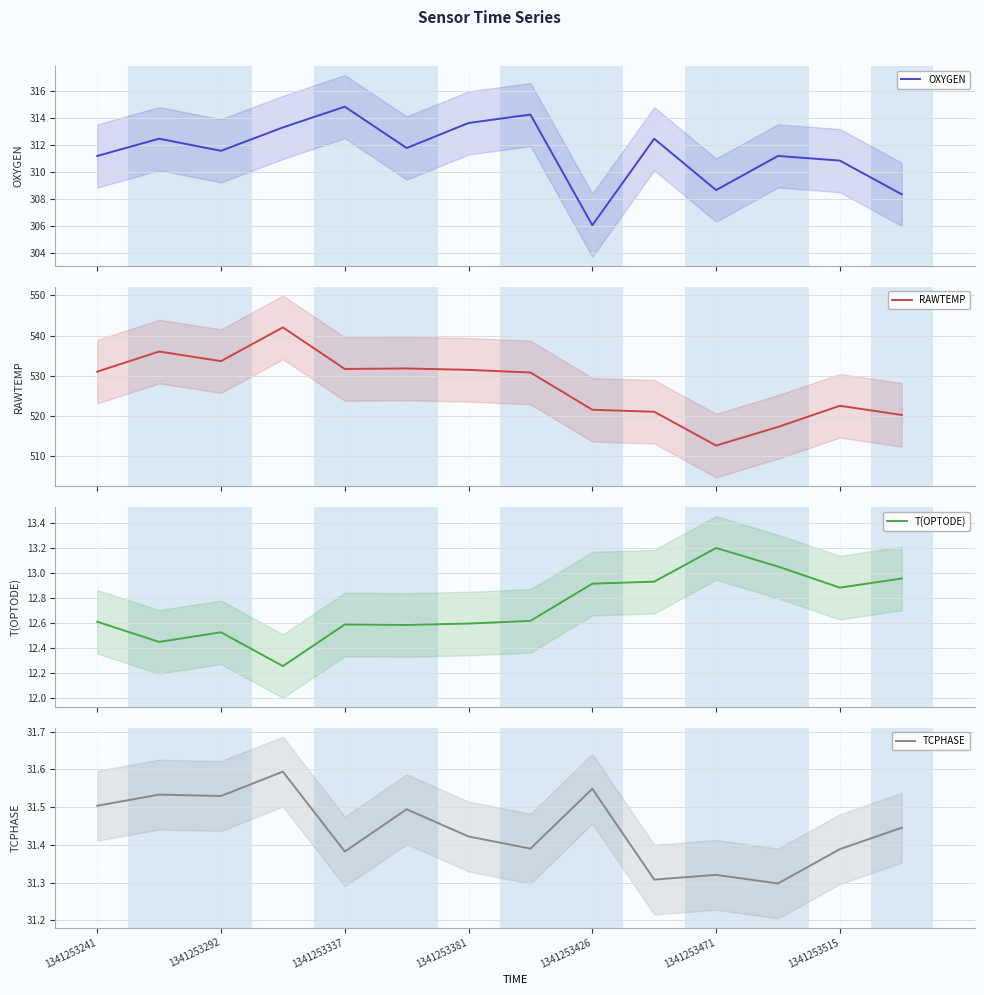

What is the maximum value for T(OPTODE)?

13.2